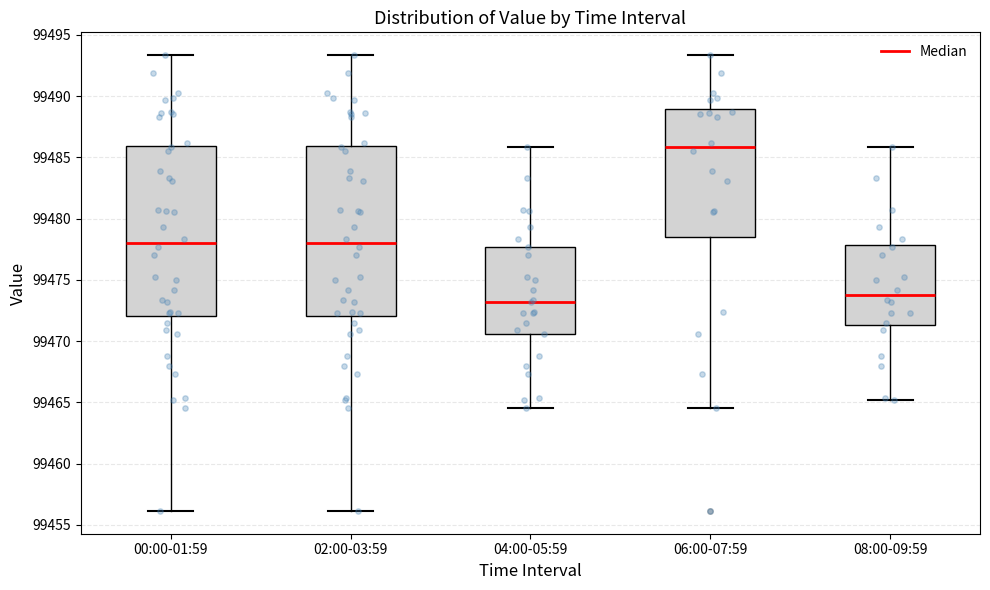

Reading left to right, transcribe this box plot: for each box, give where its median line is, the range the box spans, and where its two whiskers end, as read against the y-axis. The values are not printed on the chart, so give them approximately, as read against the axis.

00:00-01:59: median 99478.0, box 99472.0 to 99486.0, whiskers 99456.0 to 99493.5
02:00-03:59: median 99478.0, box 99472.0 to 99486.0, whiskers 99456.0 to 99493.5
04:00-05:59: median 99473.0, box 99470.5 to 99477.5, whiskers 99464.5 to 99486.0
06:00-07:59: median 99486.0, box 99478.5 to 99489.0, whiskers 99464.5 to 99493.5
08:00-09:59: median 99473.5, box 99471.5 to 99478.0, whiskers 99465.0 to 99486.0